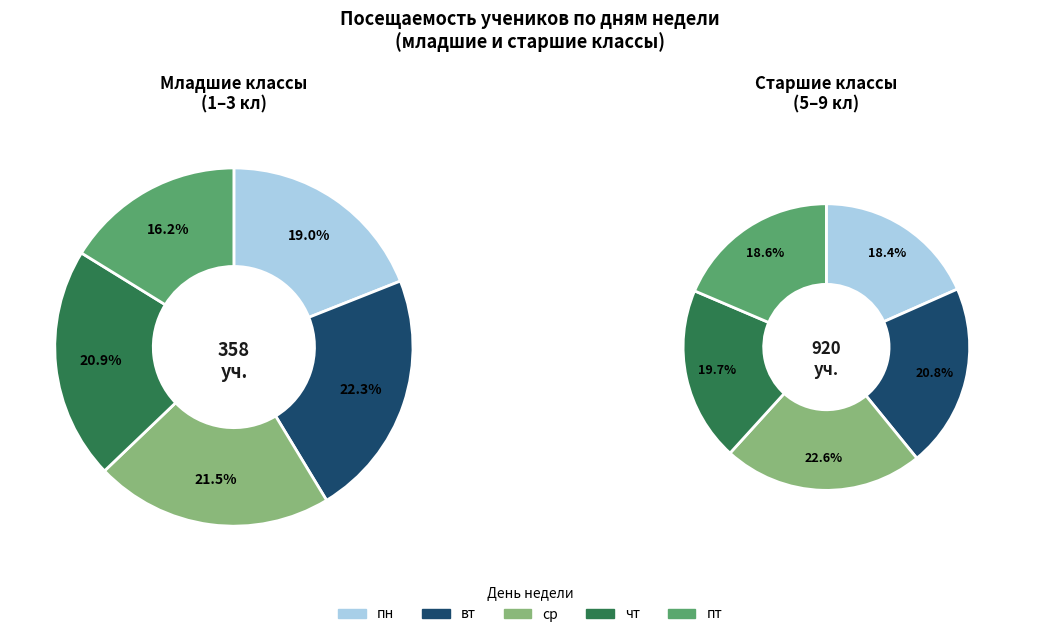

Is there any slice that represents more than half of the pie?

No